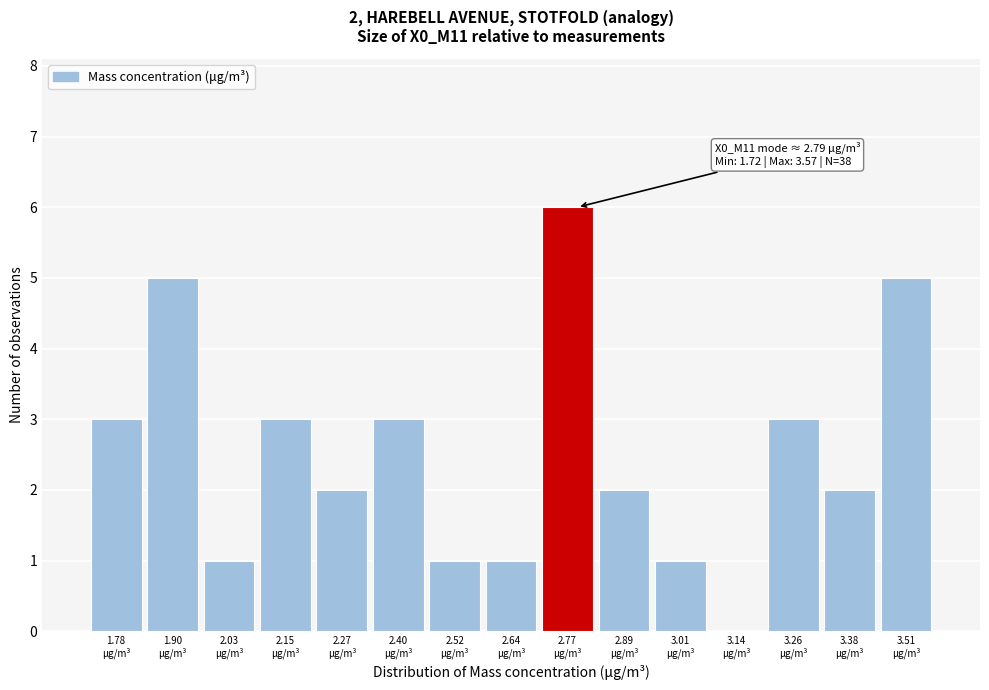

Over which range of the x-axis is the bar tallest?

2.70 to 2.84